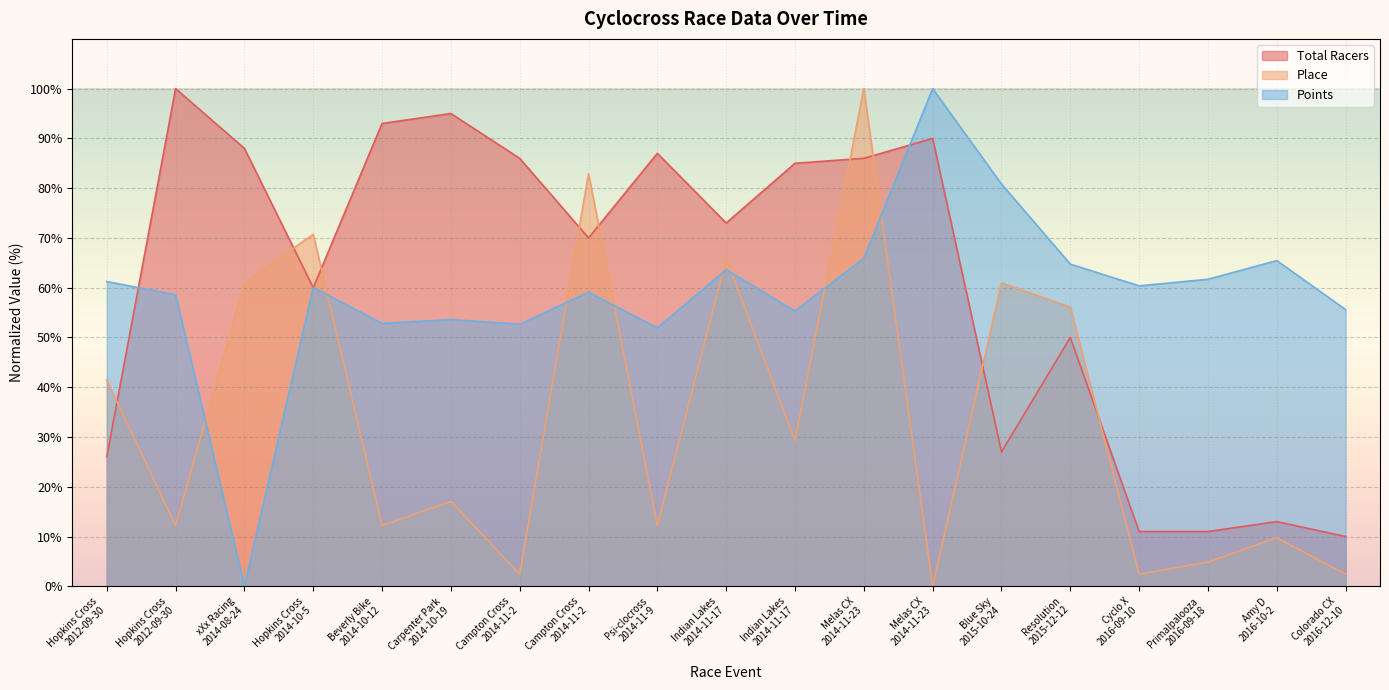

What is the label of the 8th point from the right?

Melas CX
2014-11-23